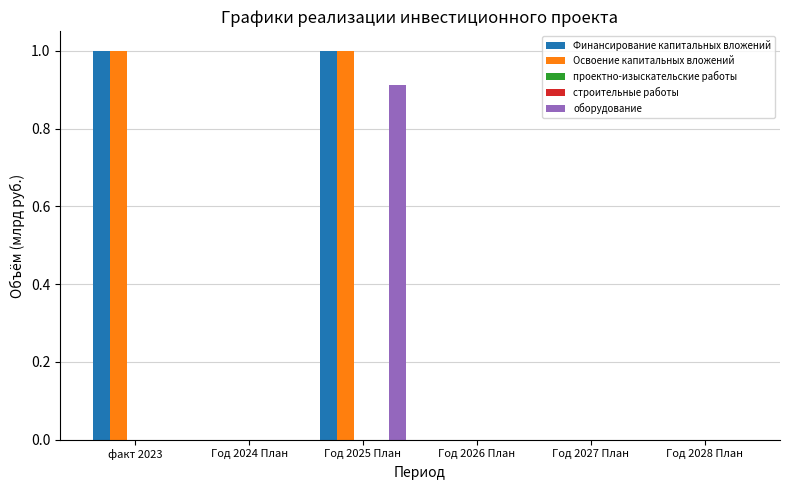

What are all the series names shown in the legend?

Финансирование капитальных вложений, Освоение капитальных вложений, проектно-изыскательские работы, строительные работы, оборудование